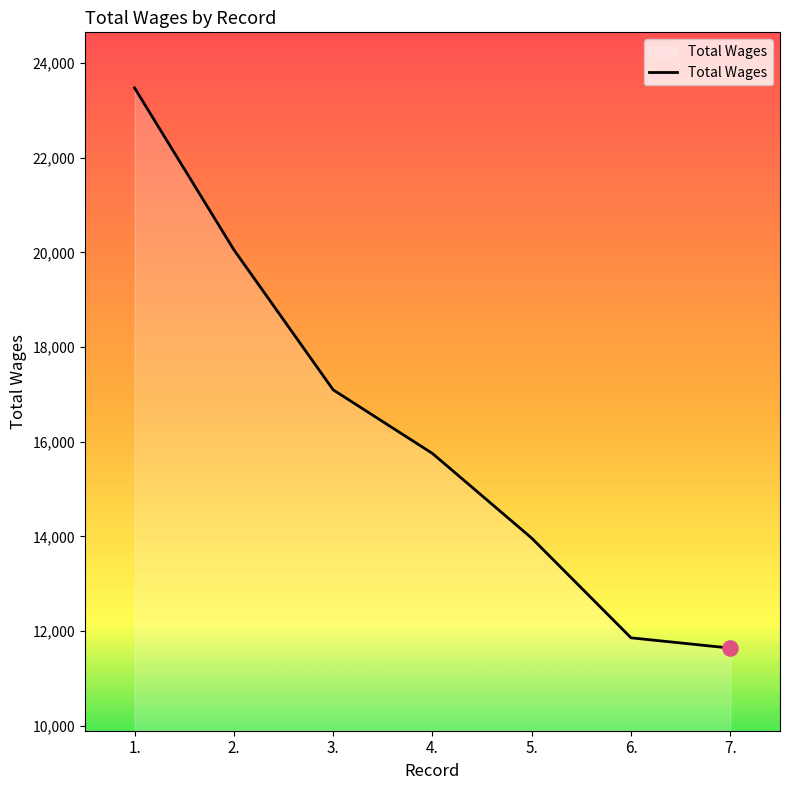

Between 4. and 6., which is larger?

4.